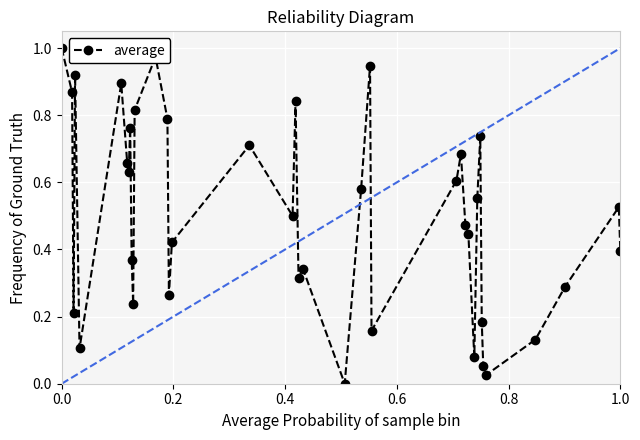

How many points are lower than both their immediate neighbors (excluding endpoints)?

11